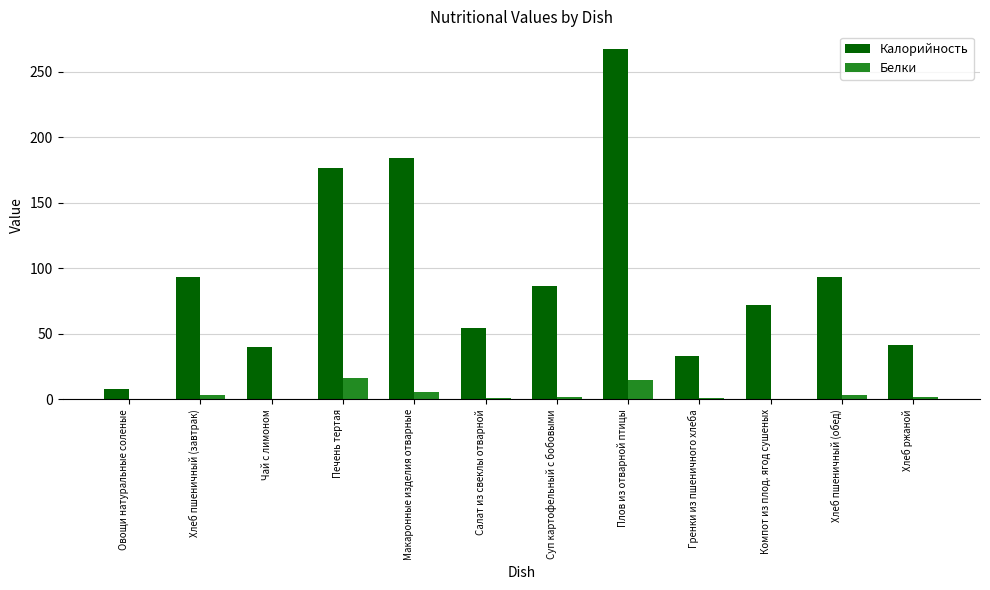

What is the highest value of the Калорийность series?

267.6